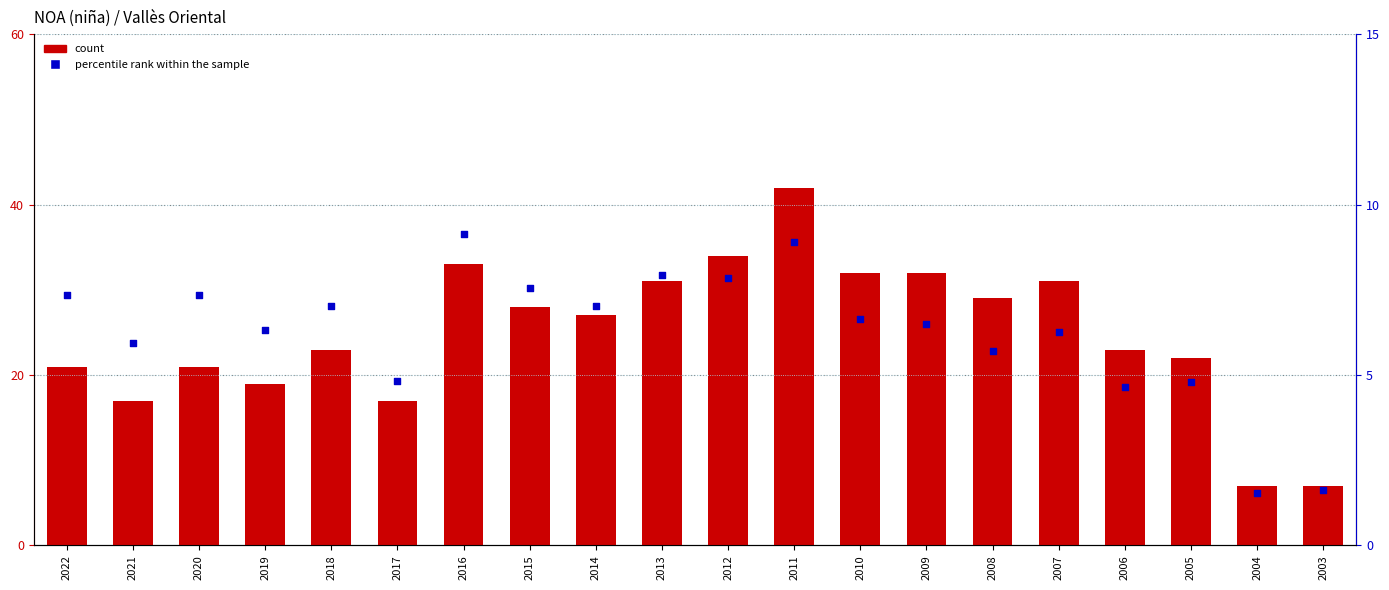

Which series reaches the minimum Y coordinate?

percentile rank within the sample